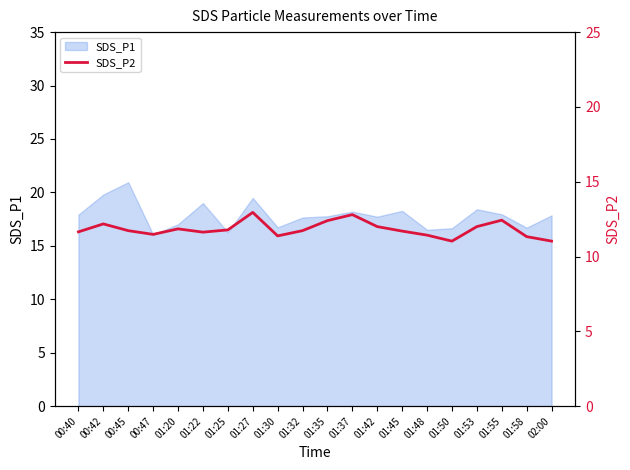

The SDS_P1 series shows 30.6 at 01:53. True or false?

False